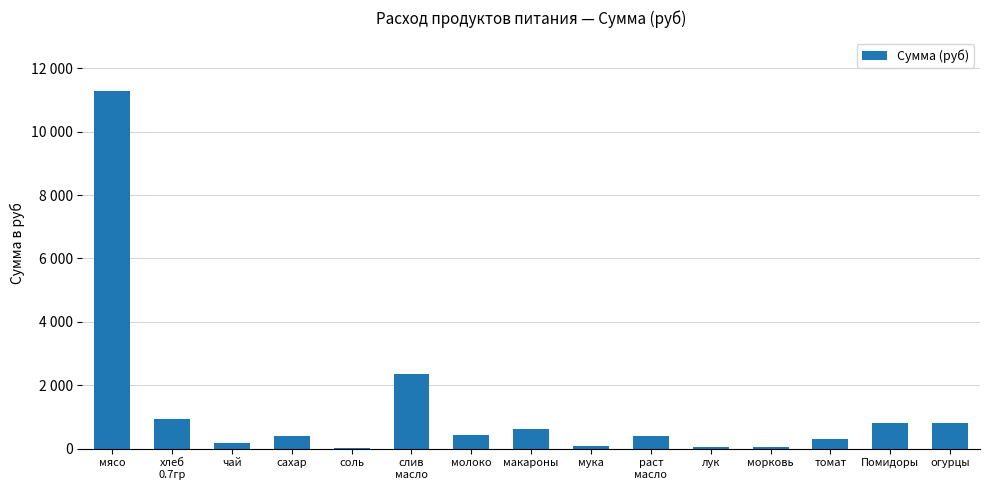

Read the value at мясо.

11277.0